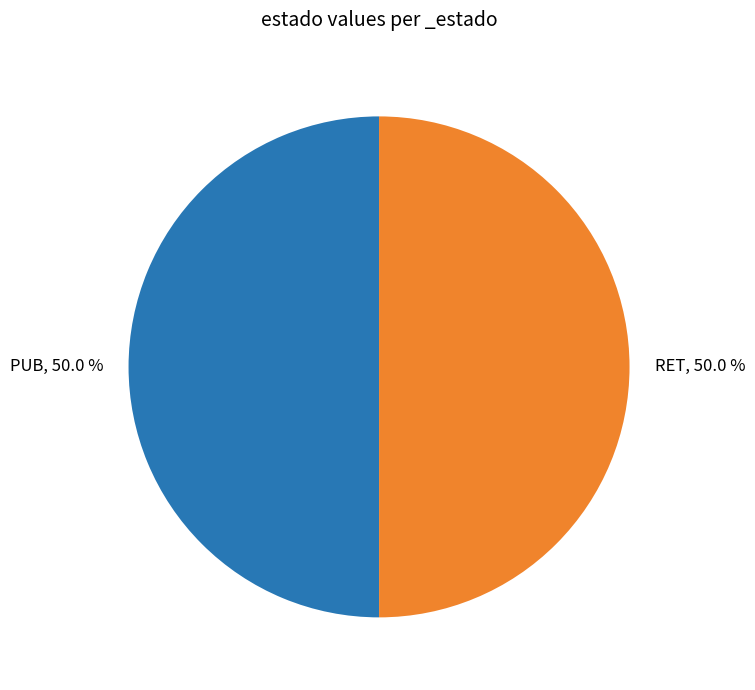

Approximately how many times larger is the value at PUB, 50.0 % compared to RET, 50.0 %?

1.0